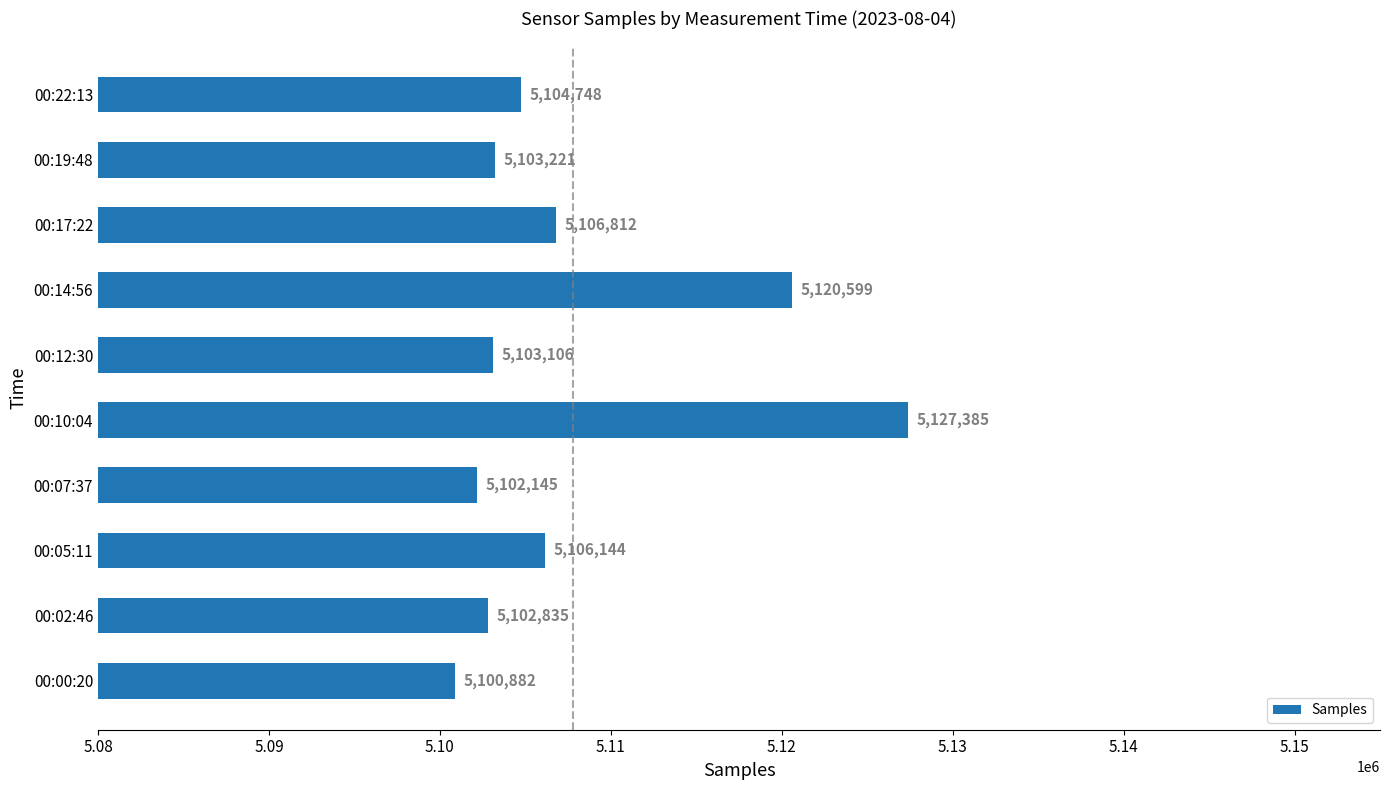

List the labels in order of value, smallest first.

00:00:20, 00:07:37, 00:02:46, 00:12:30, 00:19:48, 00:22:13, 00:05:11, 00:17:22, 00:14:56, 00:10:04